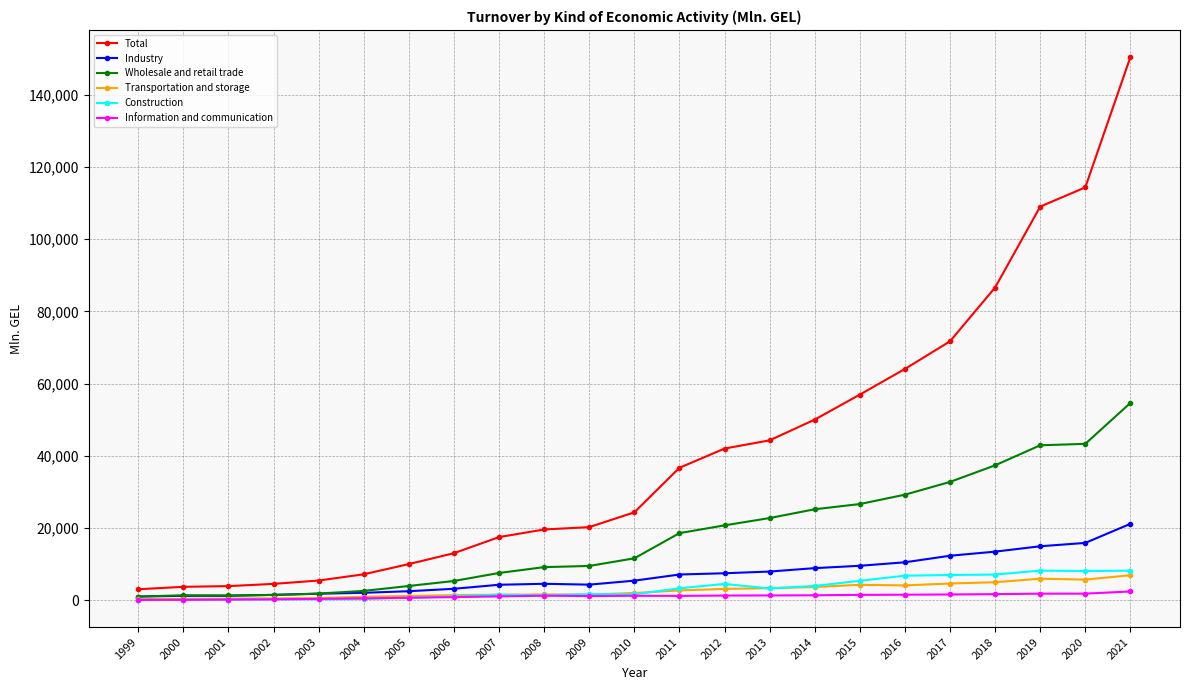

Which series has the largest total across all categories?

Total